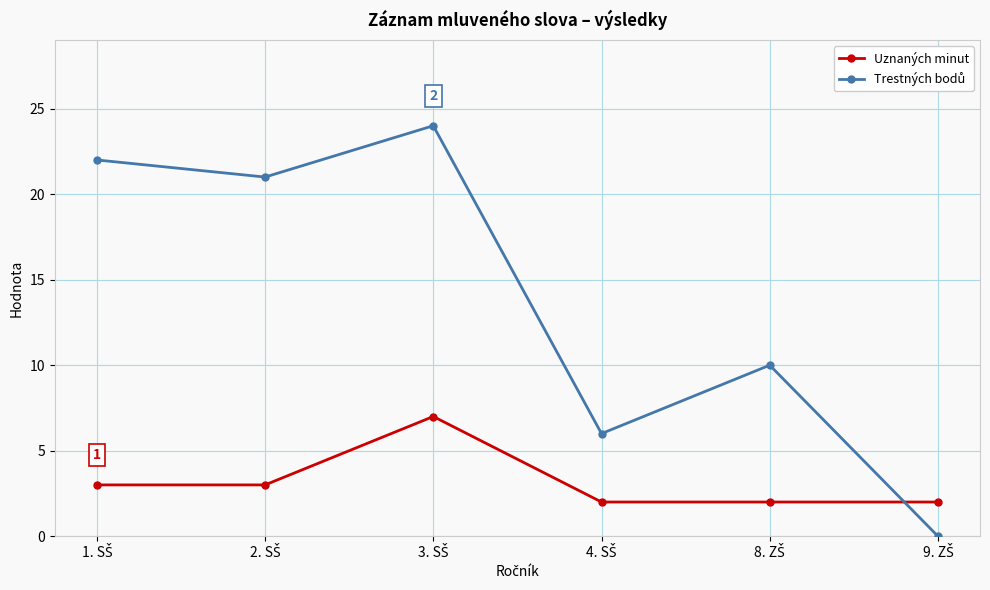

How many Uznaných minut values are between 2 and 3?

5